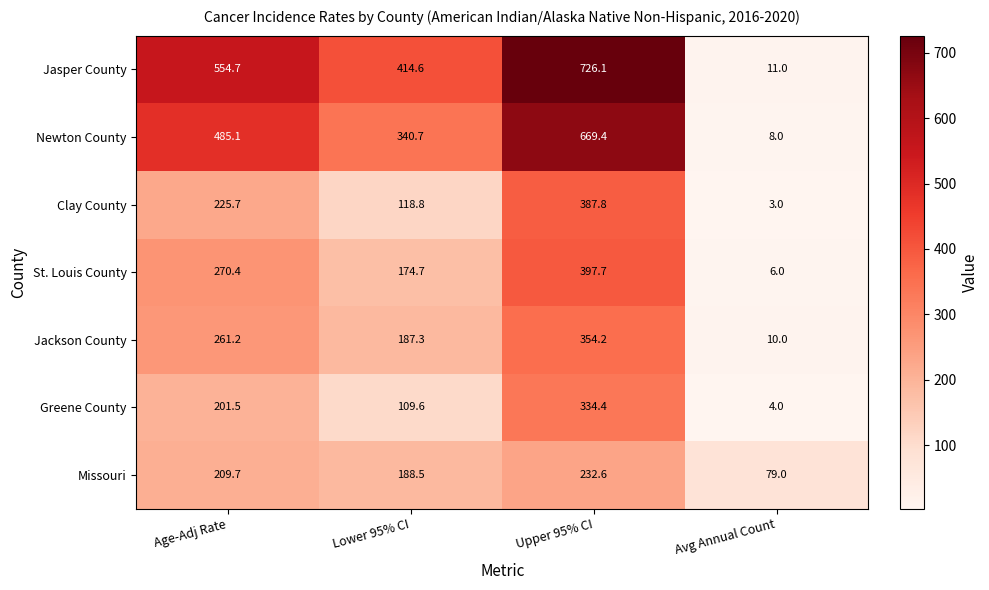

Rank the categories by Clay County value from lowest to highest.

Avg Annual Count, Lower 95% CI, Age-Adj Rate, Upper 95% CI